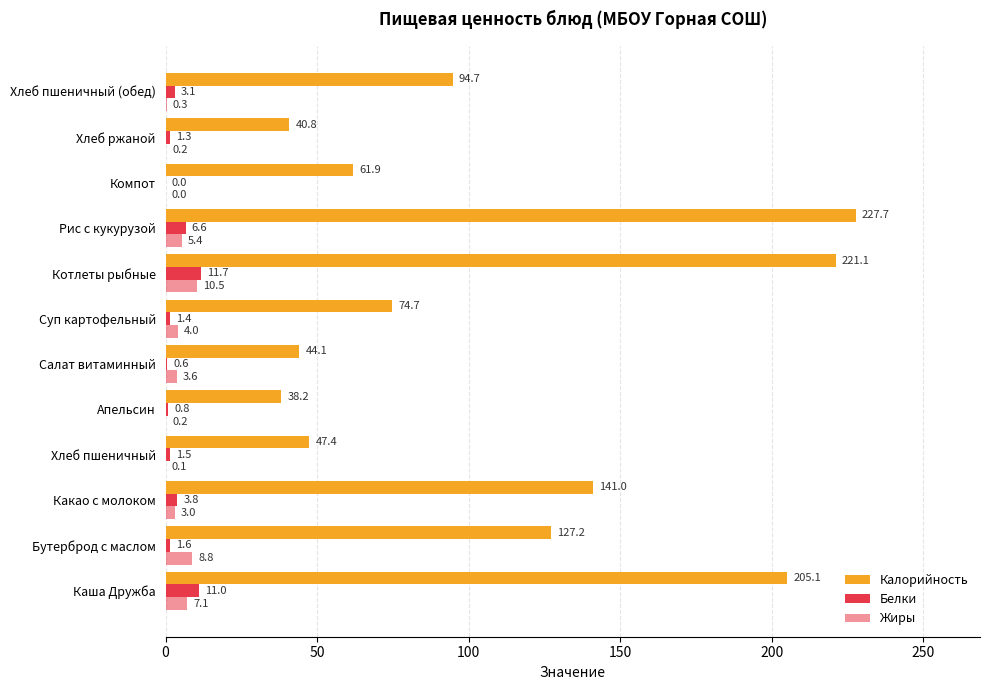

How many values in Белки are above zero?

11